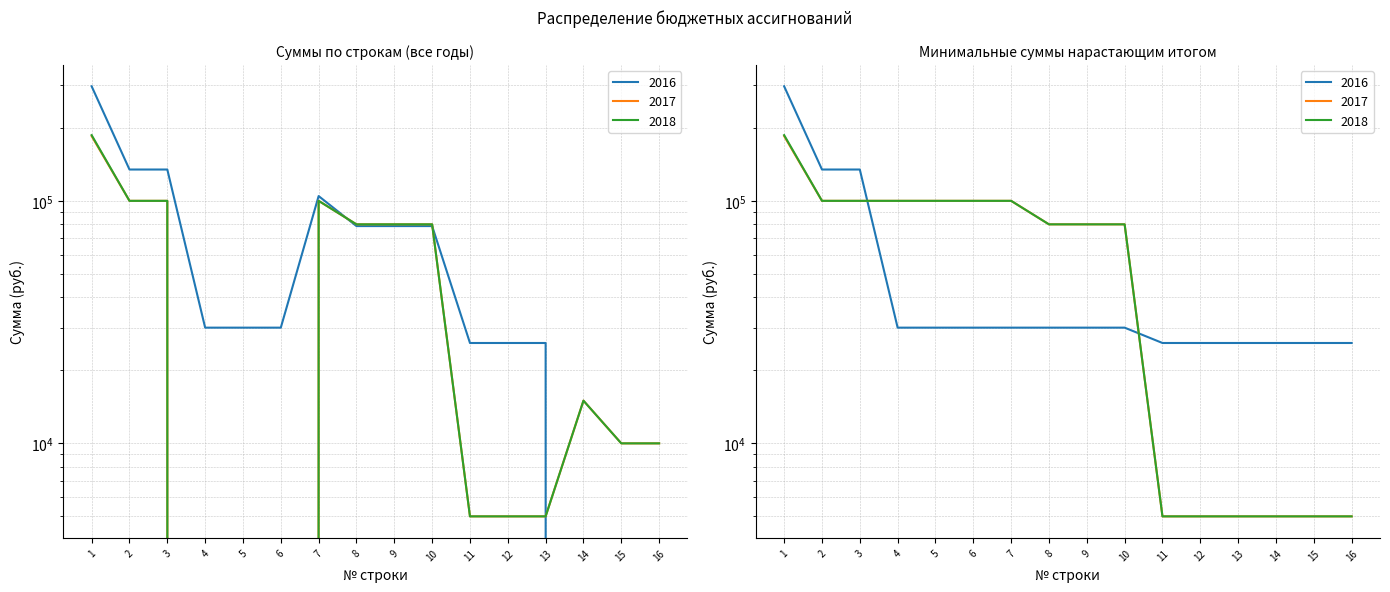

Reading right to left, what are all the values shown in this chart?

2016: 16=0.0	15=0.0	14=0.0	13=25934.0	12=25934.0	11=25934.0	10=78700.0	9=78700.0	8=78700.0	7=104634.0	6=30000.0	5=30000.0	4=30000.0	3=134634.0	2=134634.0	1=296678.8
2017: 16=10000.0	15=10000.0	14=15000.0	13=5000.0	12=5000.0	11=5000.0	10=80000.0	9=80000.0	8=80000.0	7=100000.0	6=0.0	5=0.0	4=0.0	3=100000.0	2=100000.0	1=184931.0
2018: 16=10000.0	15=10000.0	14=15000.0	13=5000.0	12=5000.0	11=5000.0	10=80000.0	9=80000.0	8=80000.0	7=100000.0	6=0.0	5=0.0	4=0.0	3=100000.0	2=100000.0	1=186601.0